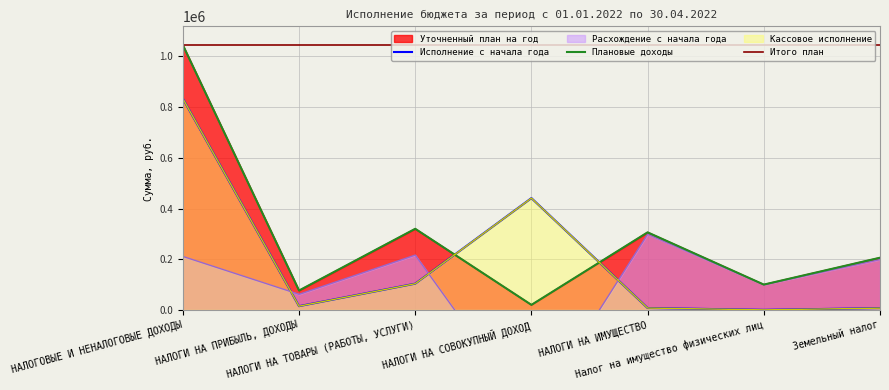

True or false: Расхождение с начала года and Плановые доходы cross at least once.

False